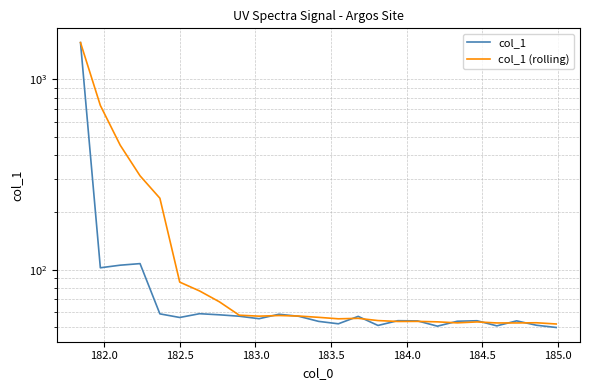

In col_1 (rolling), how many points are lower than both neighbors (excluding endpoints)?

5